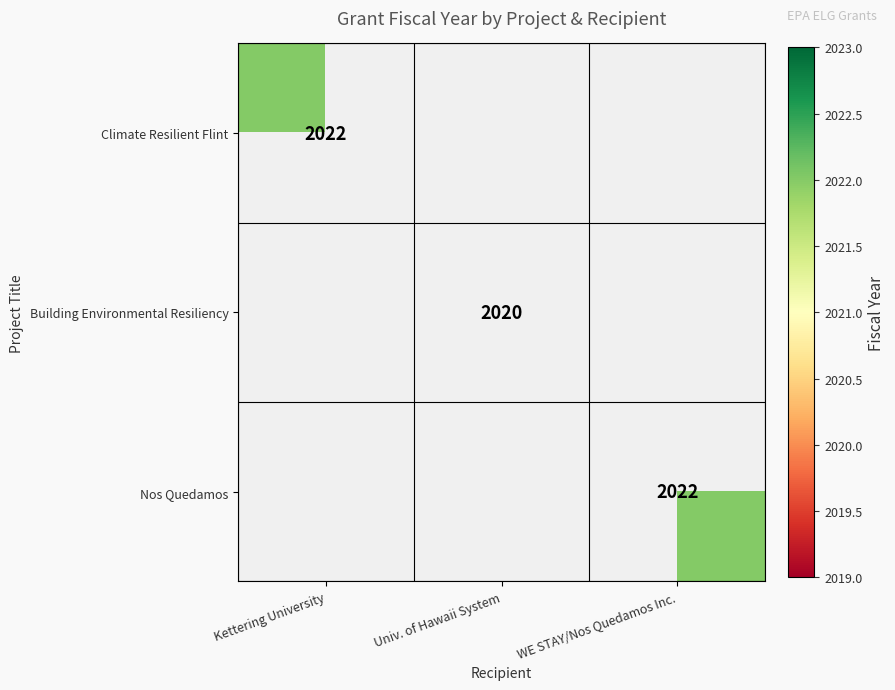

The Climate Resilient Flint series shows 463.3 at Kettering University. True or false?

False